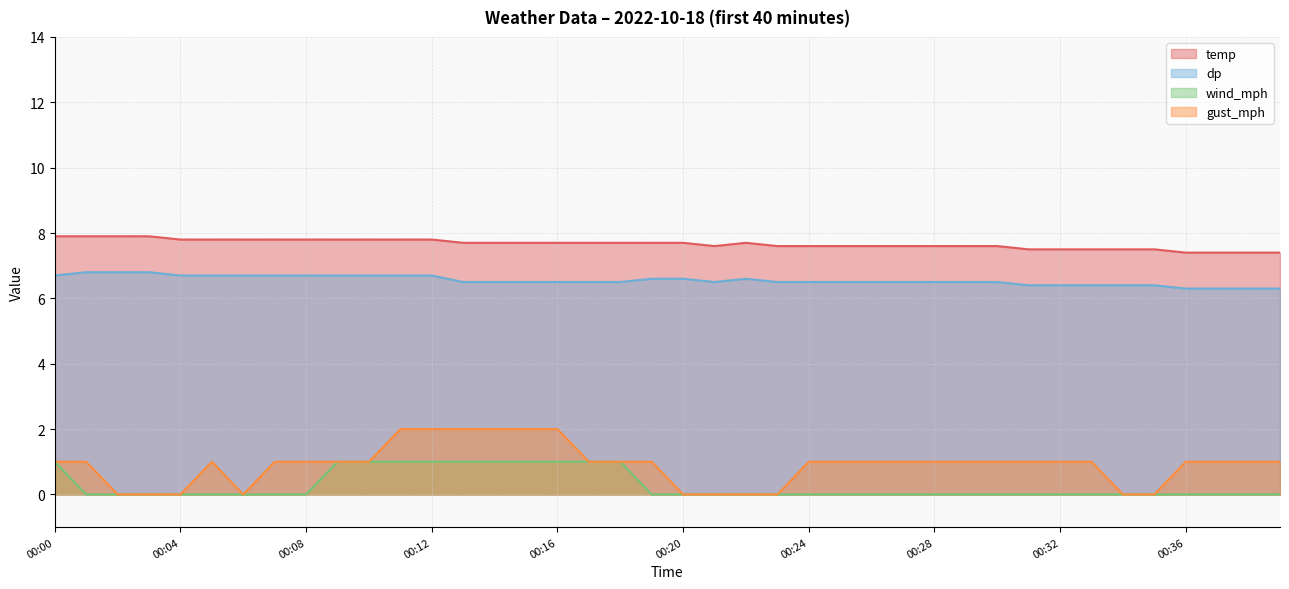

What is the spread (max minus min) of values at 00:35?

7.5